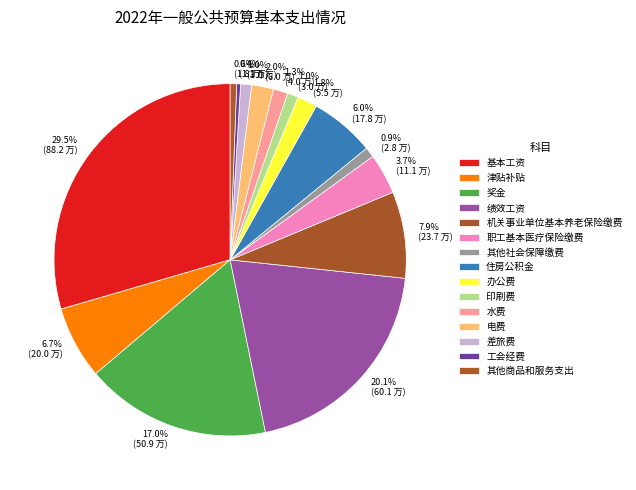

How many segments does this pie chart have?

15